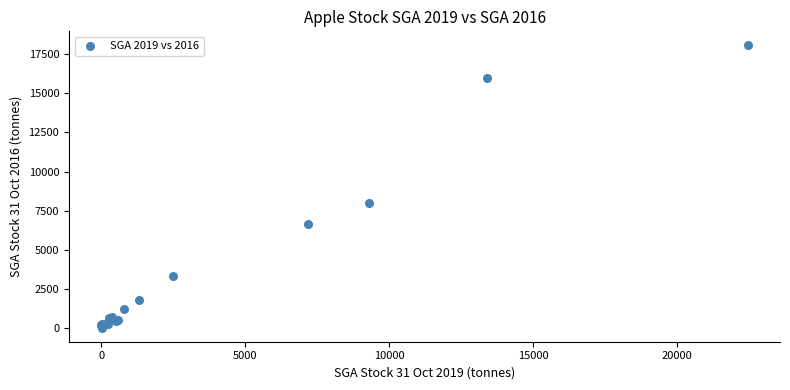

What Y value in the scatter plot is closest to 9042?

8017